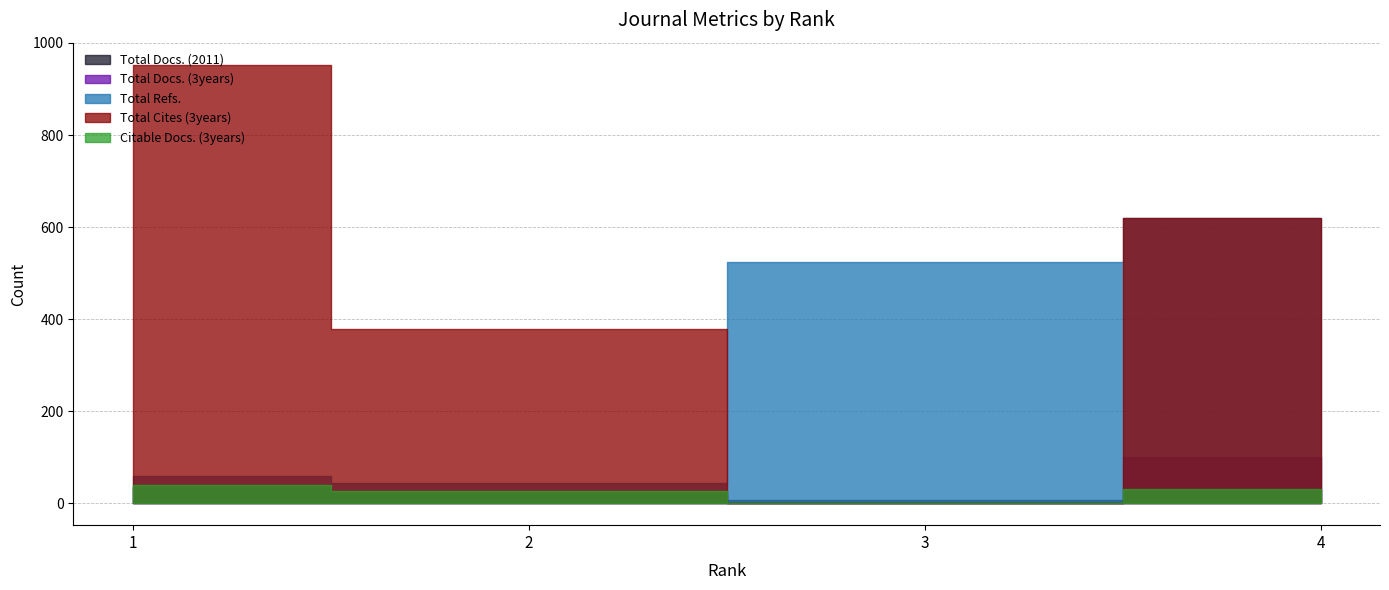

Is it true that Total Docs. (3years) equals 1 at 3?

False